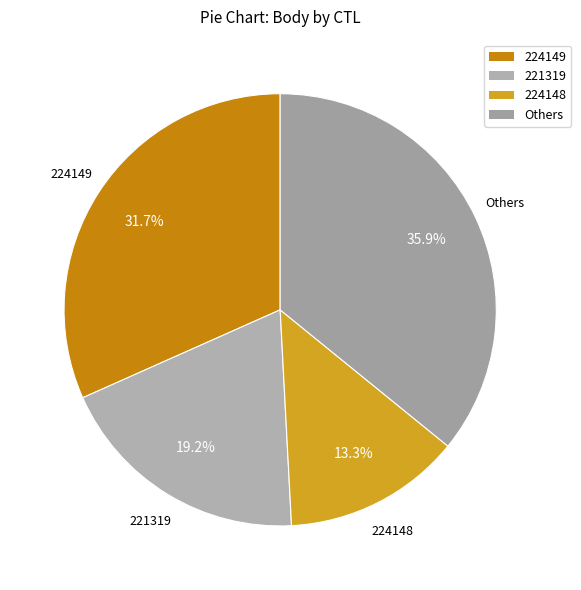

Rank the categories by value from highest to lowest.

Others, 224149, 221319, 224148